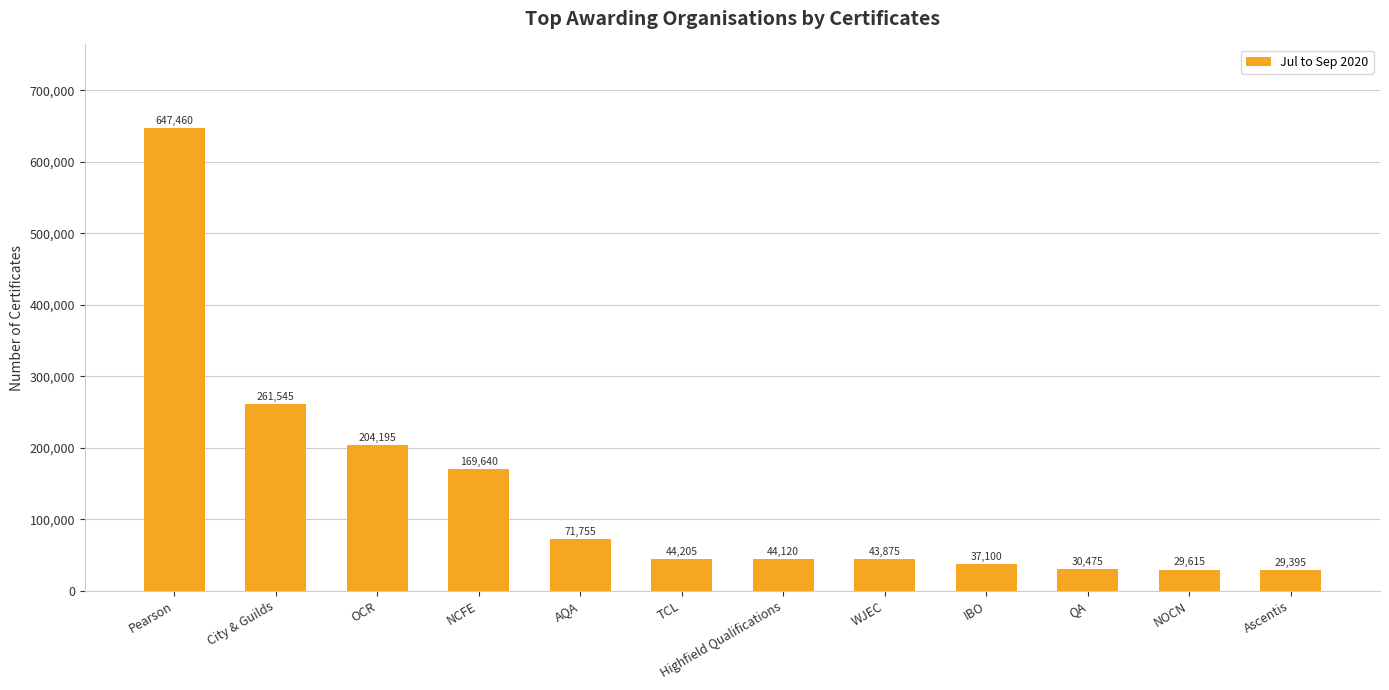

Does the chart contain stacked bars?

No